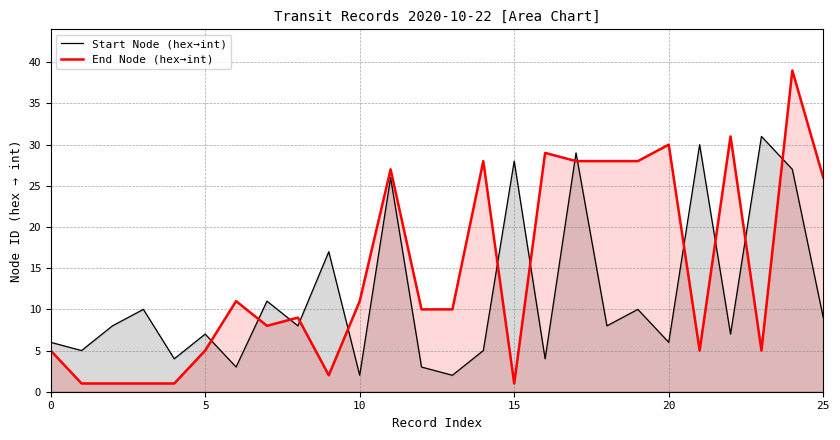

True or false: Start Node (hex→int) has more than 2 interior local peaks.

True